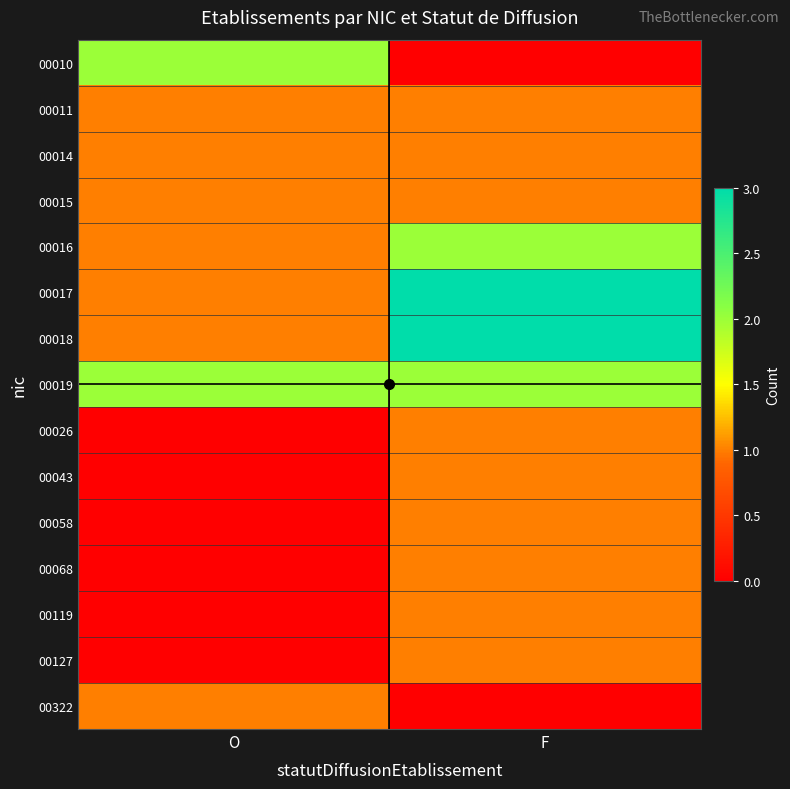

Which label corresponds to the smallest value in the chart?

F